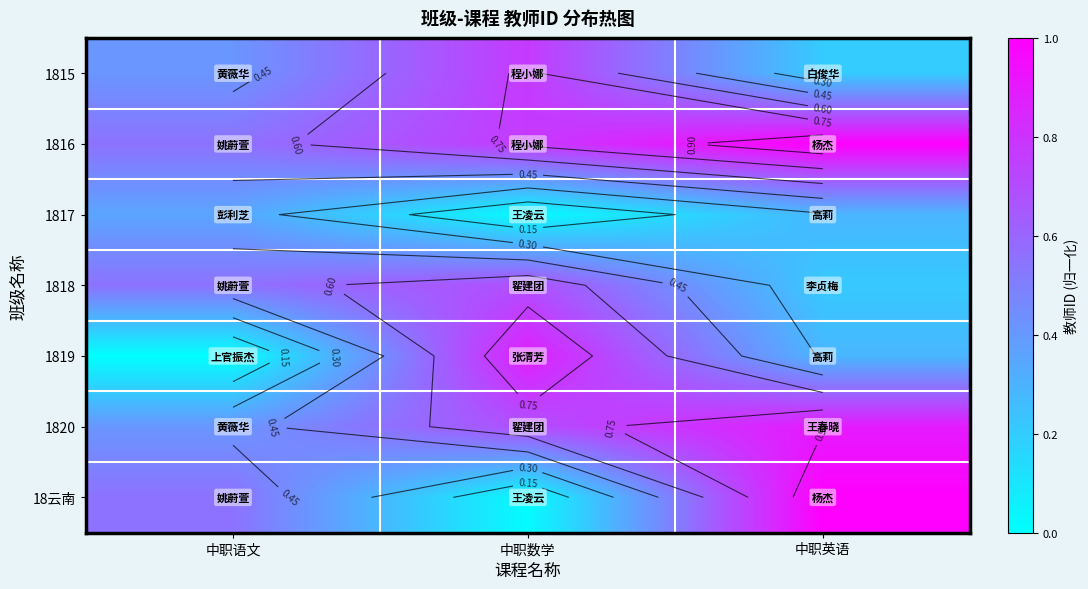

The value of 1818 at 中职语文 is 0.8. True or false?

False